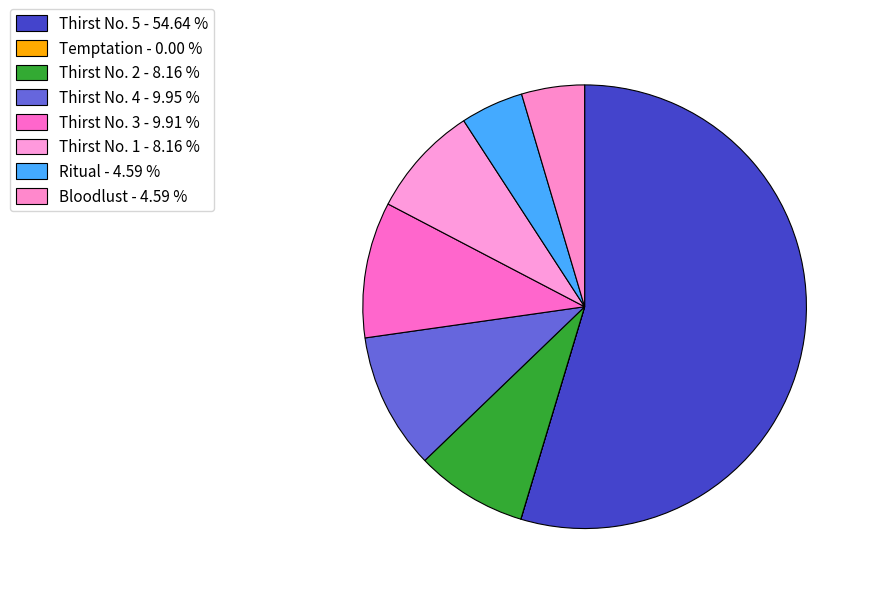

What portion of the pie excludes Thirst No. 5?

45.4%